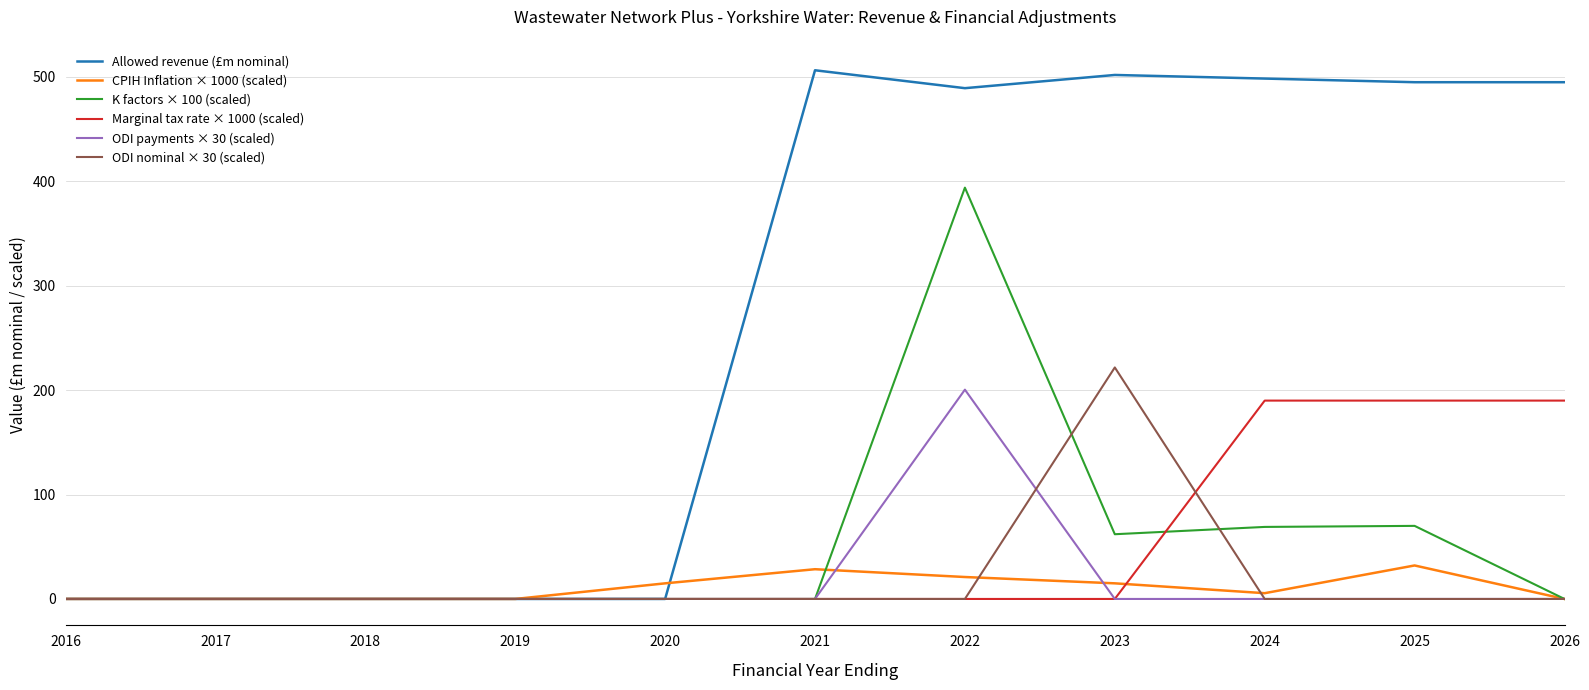

What are all the series names shown in the legend?

Allowed revenue (£m nominal), CPIH Inflation × 1000 (scaled), K factors × 100 (scaled), Marginal tax rate × 1000 (scaled), ODI payments × 30 (scaled), ODI nominal × 30 (scaled)